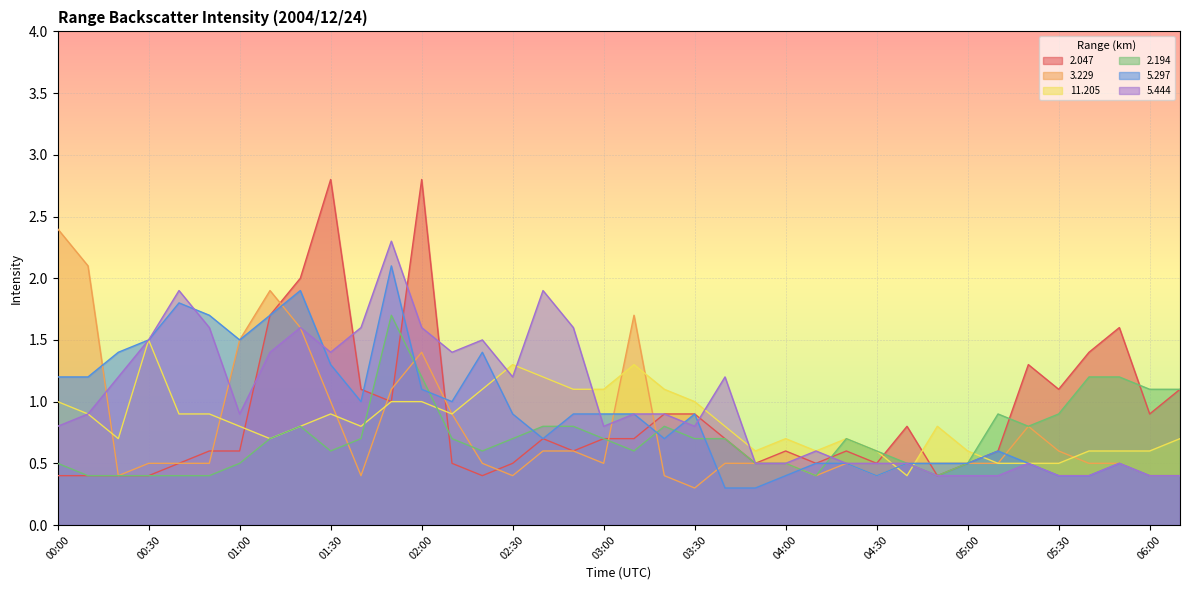

What is the minimum value for   2.194?

0.4